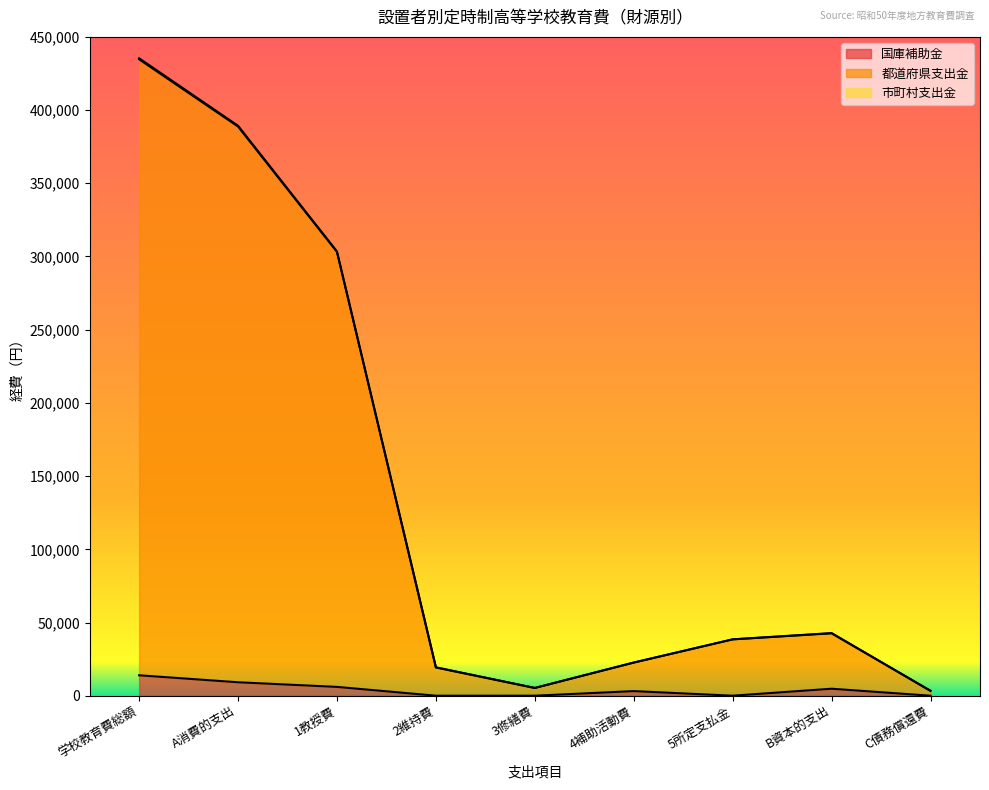

Reading right to left, what are all the values shown in this chart?

国庫補助金: 0	4774	11	3146	7	0	6020	9184	13958
都道府県支出金: 3322	42598	38462	22590	5264	19275	303167	388759	434680